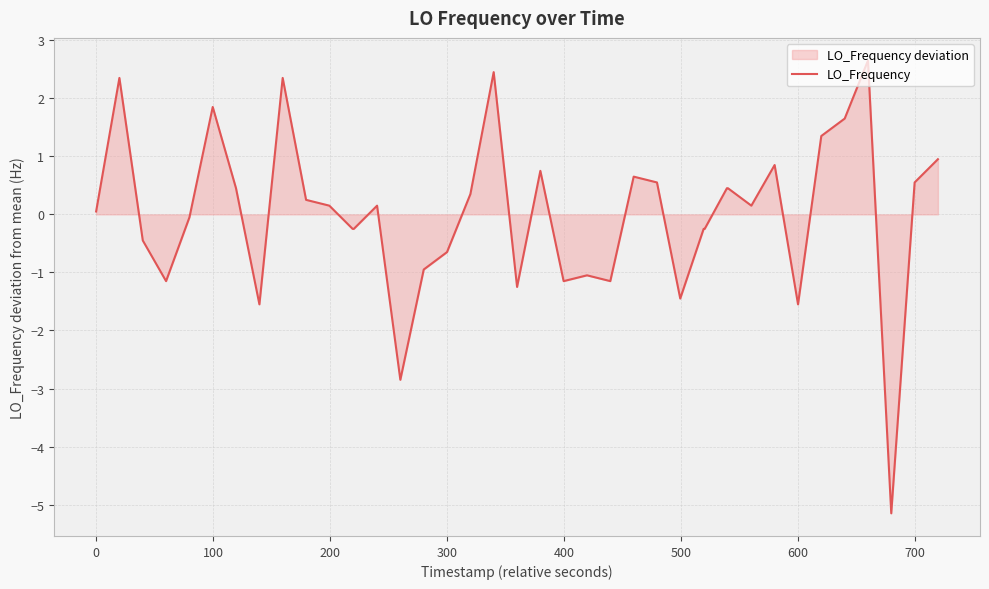

Reading left to right, list all the values displayed in this chart.

0.1	2.3	-0.4	-1.2	-0.1	1.8	0.4	-1.6	2.3	0.2	0.1	-0.2	-0.2	0.1	-2.9	-0.9	-0.7	0.3	2.4	-1.2	0.8	-1.2	-1.1	-1.2	0.6	0.6	-1.4	-0.2	-0.2	0.4	0.4	0.1	0.8	-1.6	1.3	1.6	2.6	-5.2	0.6	0.9